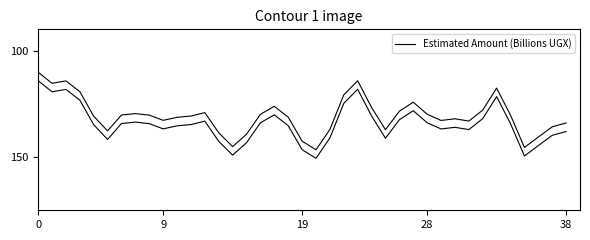

Does the chart display data point markers on the line(s)?

No